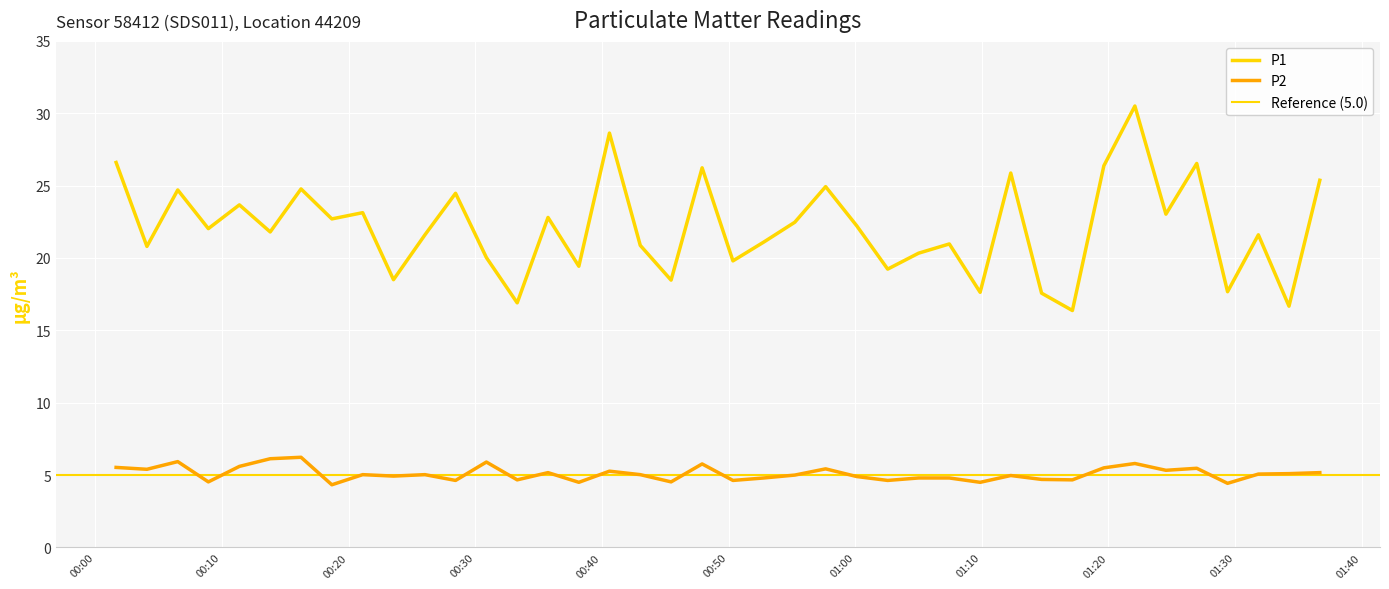

Where is the first local maximum for P2?

2024-01-27T00:06:31